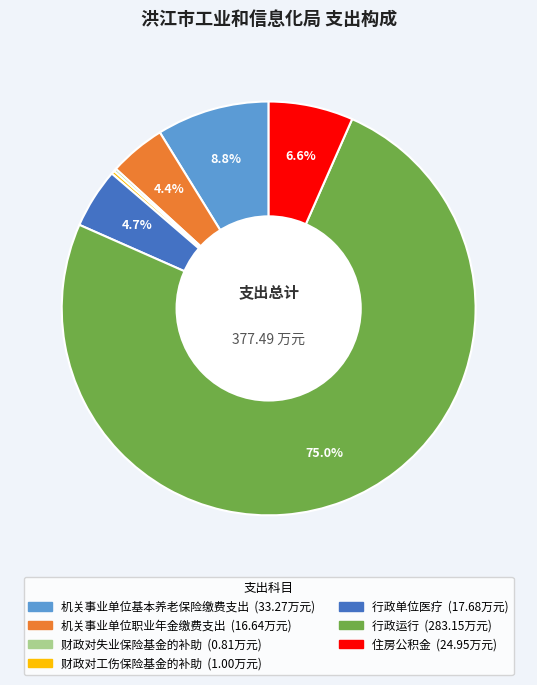

Which category accounts for the majority?

行政运行